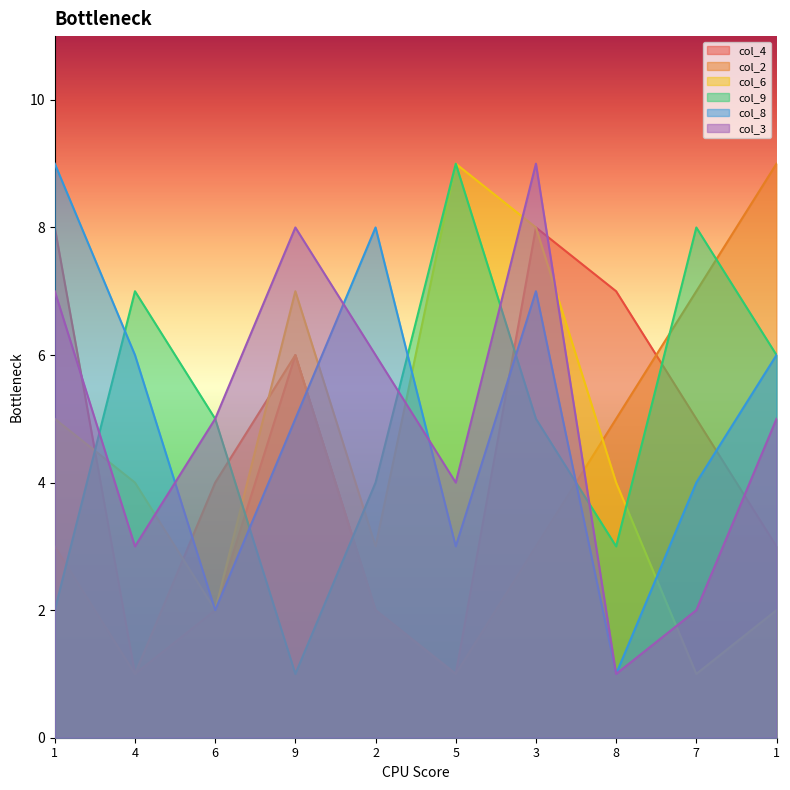

At which label does col_6 reach its peak?

5